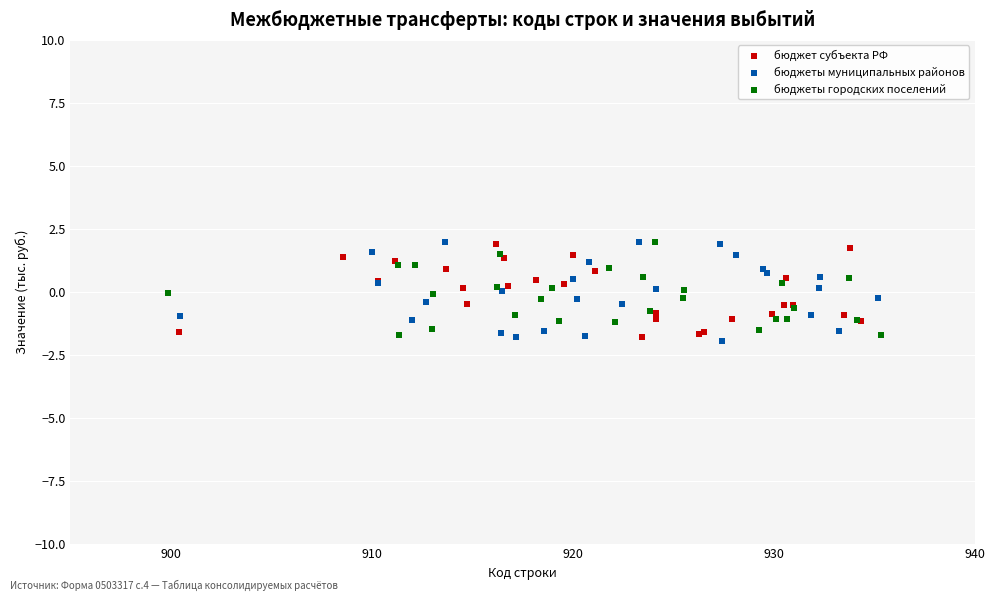

What are all the series names shown in the legend?

бюджет субъекта РФ, бюджеты муниципальных районов, бюджеты городских поселений